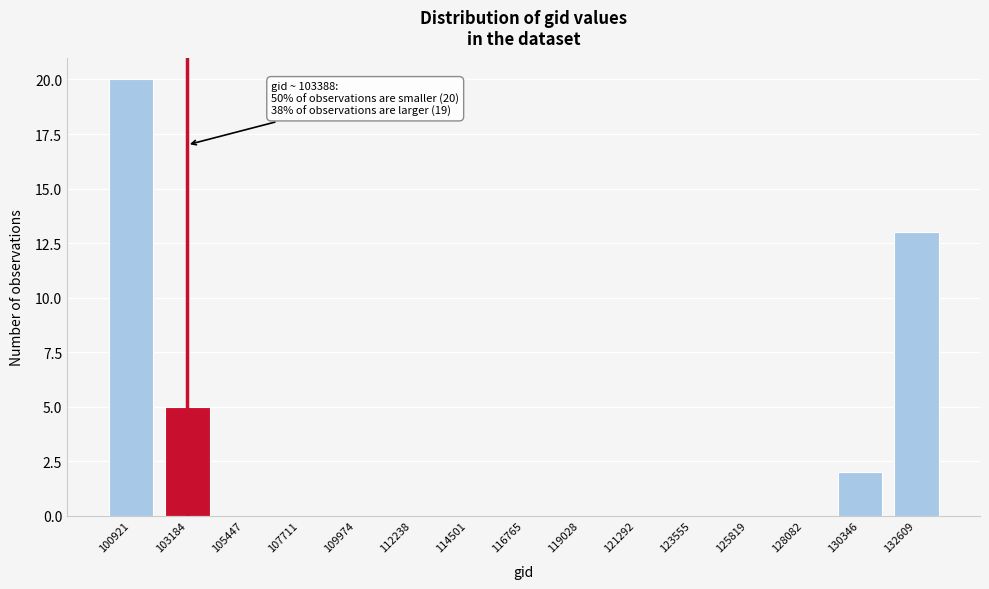

Reading left to right, list all the values displayed in this chart.

100921=20	103184=5	105447=0	107711=0	109974=0	112238=0	114501=0	116765=0	119028=0	121292=0	123555=0	125819=0	128082=0	130346=2	132609=13